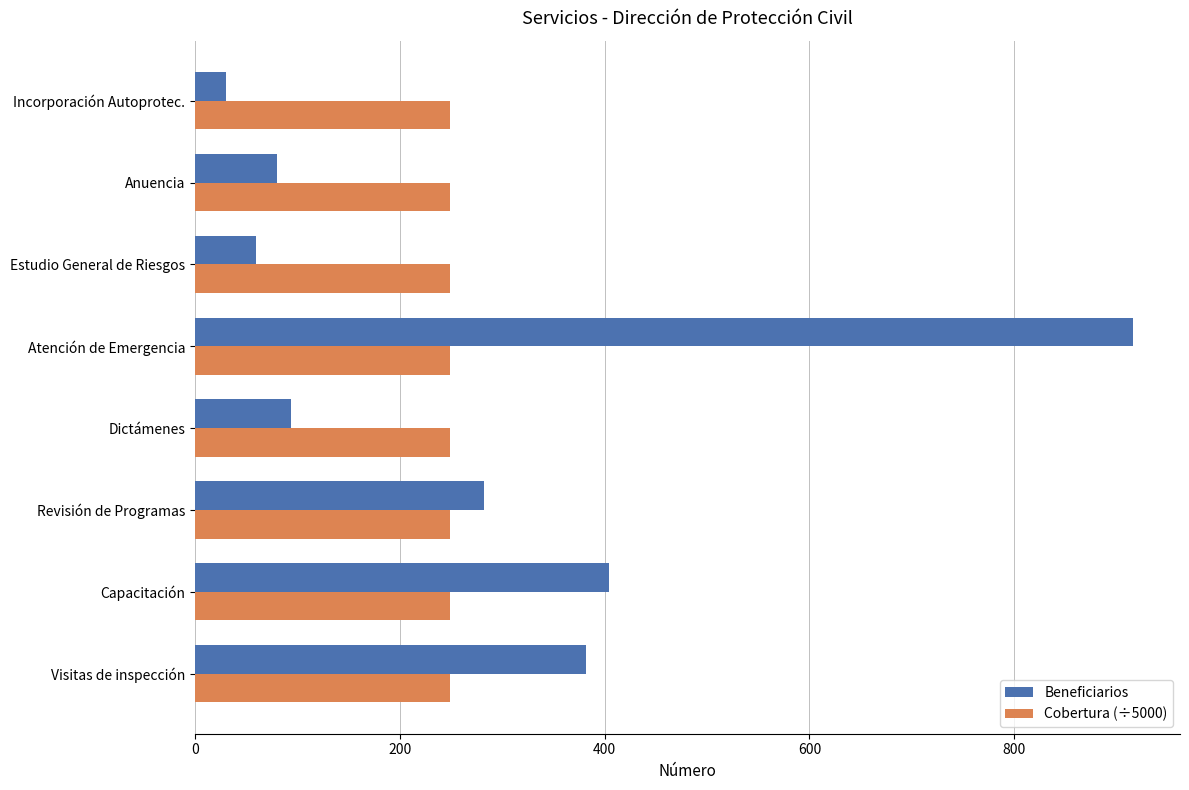

Rank the series at Estudio General de Riesgos from lowest to highest value.

Beneficiarios, Cobertura (÷5000)